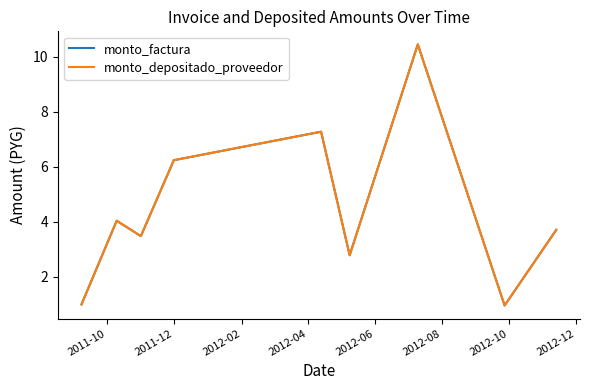

Reading left to right, transcribe all the data shown in this chart.

monto_factura: 1.0	4.0	3.5	6.2	7.3	2.8	10.5	1.0	3.7
monto_depositado_proveedor: 1.0	4.0	3.5	6.2	7.3	2.8	10.5	1.0	3.7